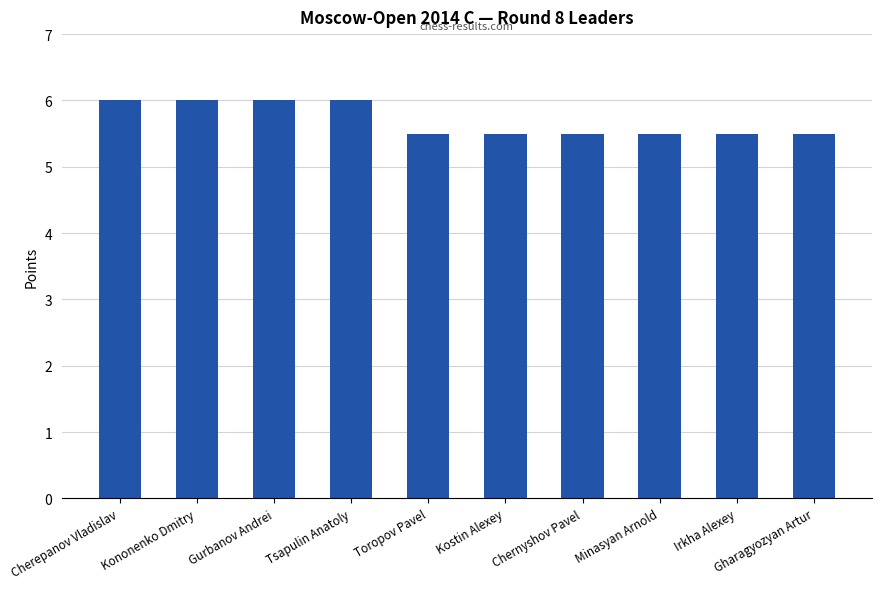

What is the smallest value displayed?

5.5